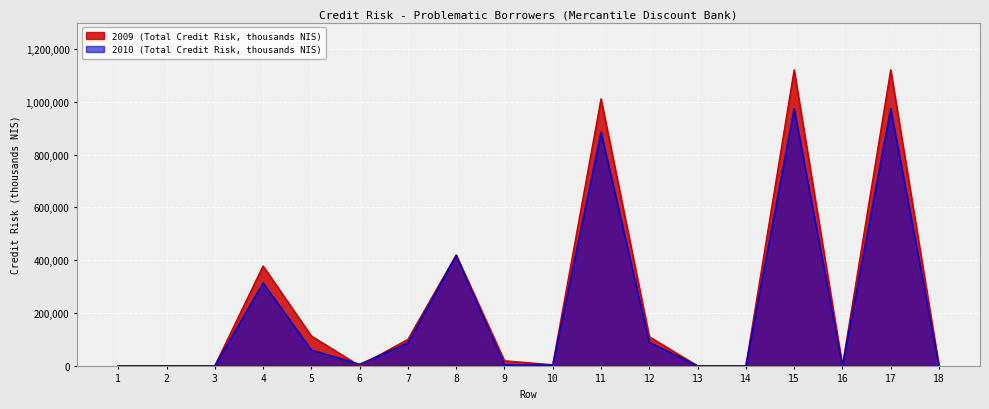

At which category does 2010 (Total Credit Risk, thousands NIS) reach its first local peak?

4